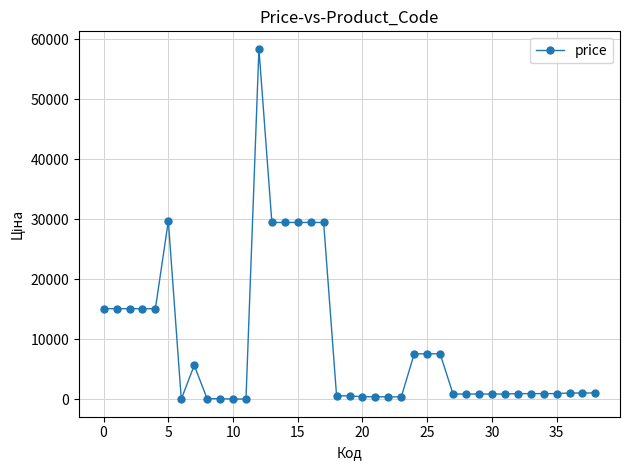

What is the greatest value displayed?

58426.5